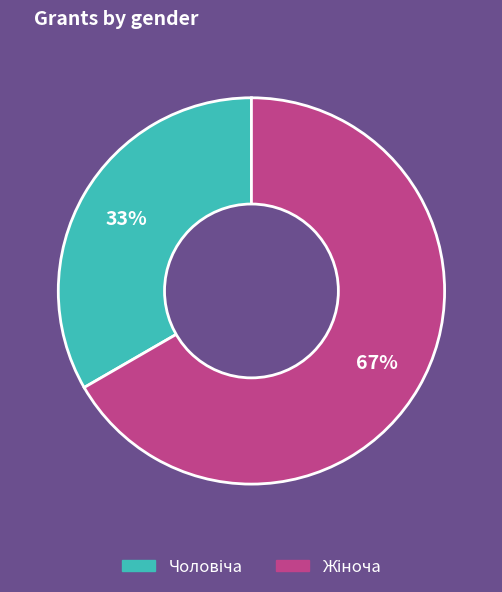

To the nearest percent, what is the average slice percentage?

50%